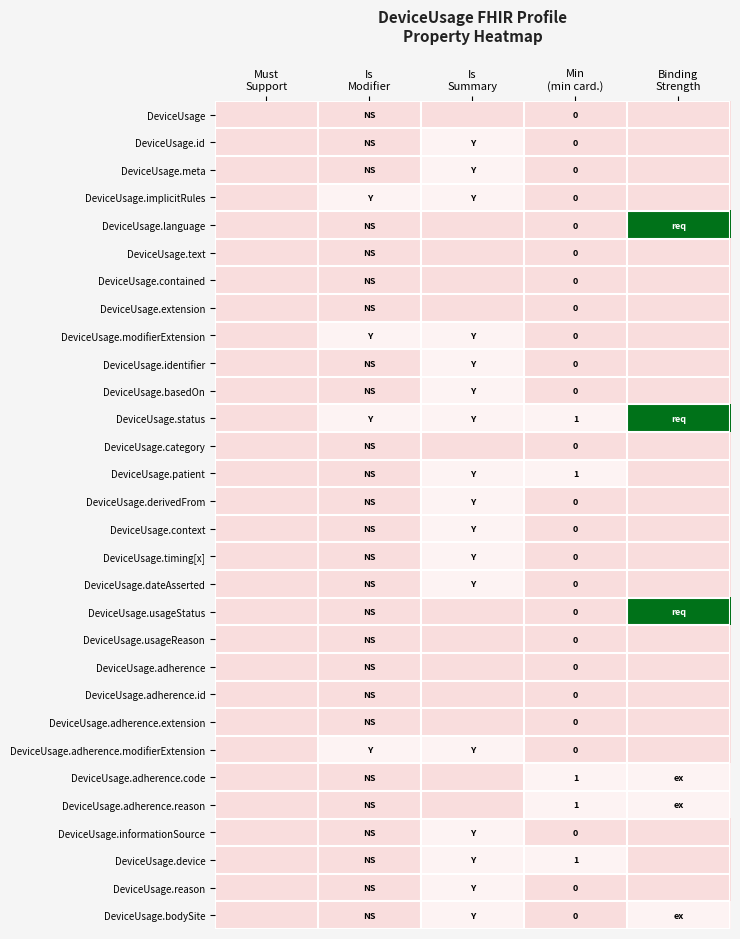

At which category does the chart reach its peak across all series?

Binding
Strength